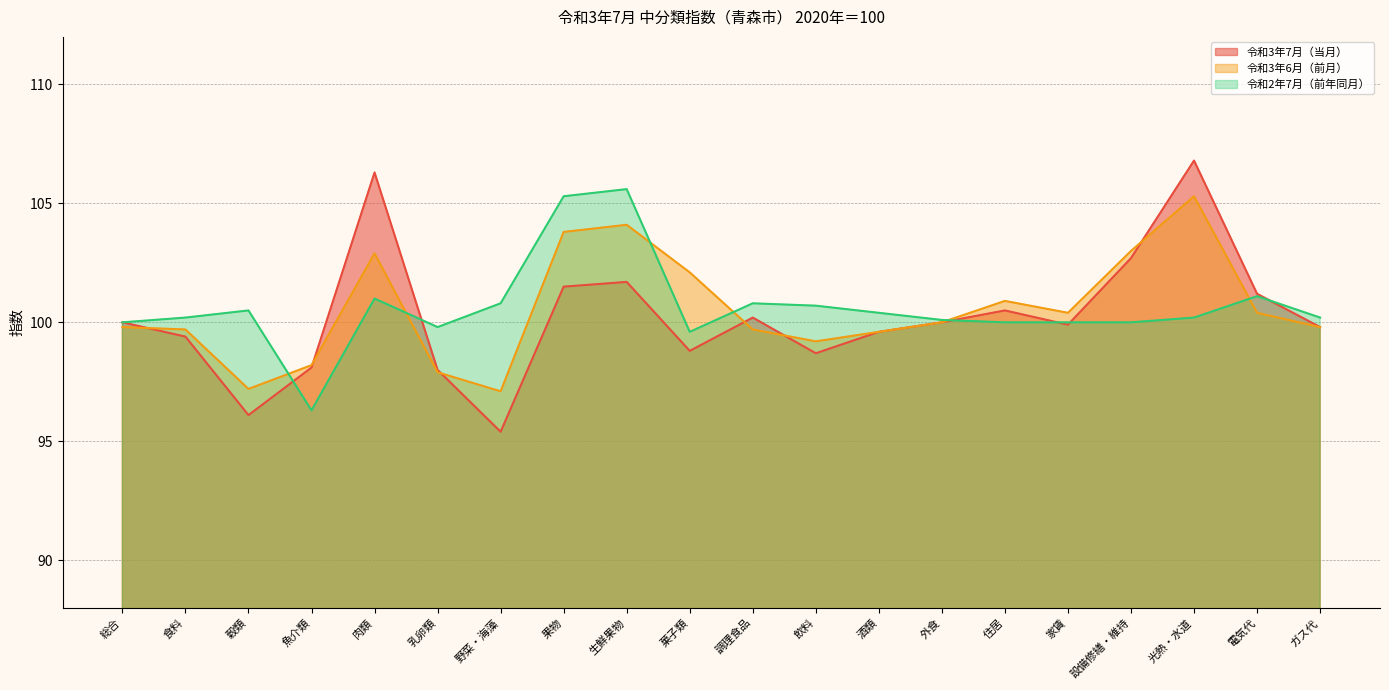

At which category does 令和3年7月（当月） reach its first local peak?

肉類